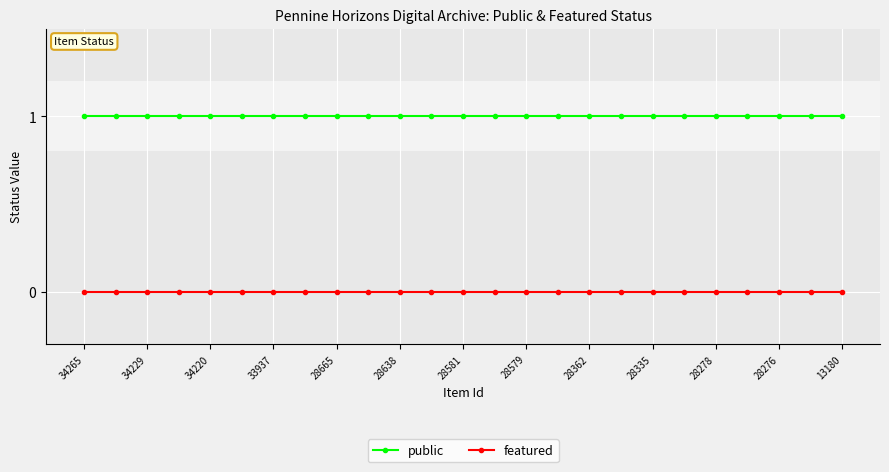

What is the value of the public point at the 7th from the left?

1